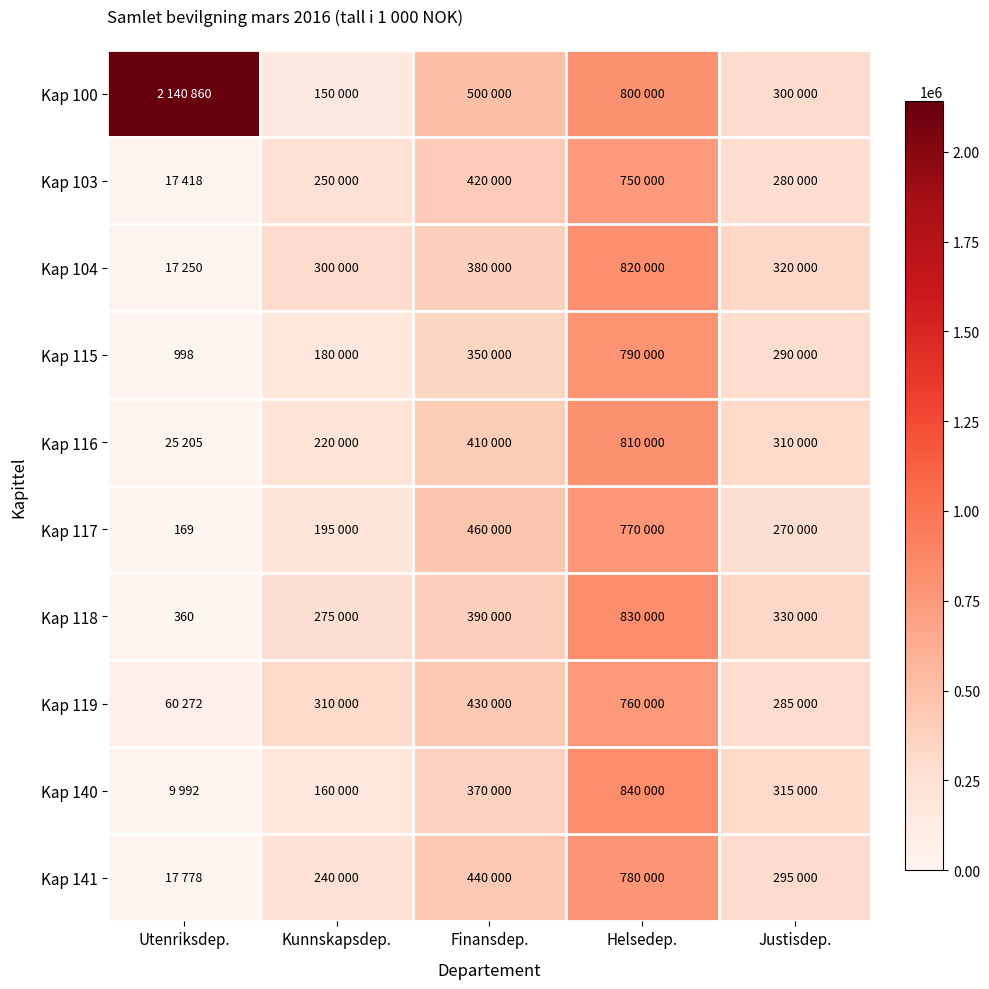

True or false: Kap 117 has a value of 45 at Utenriksdep..

False